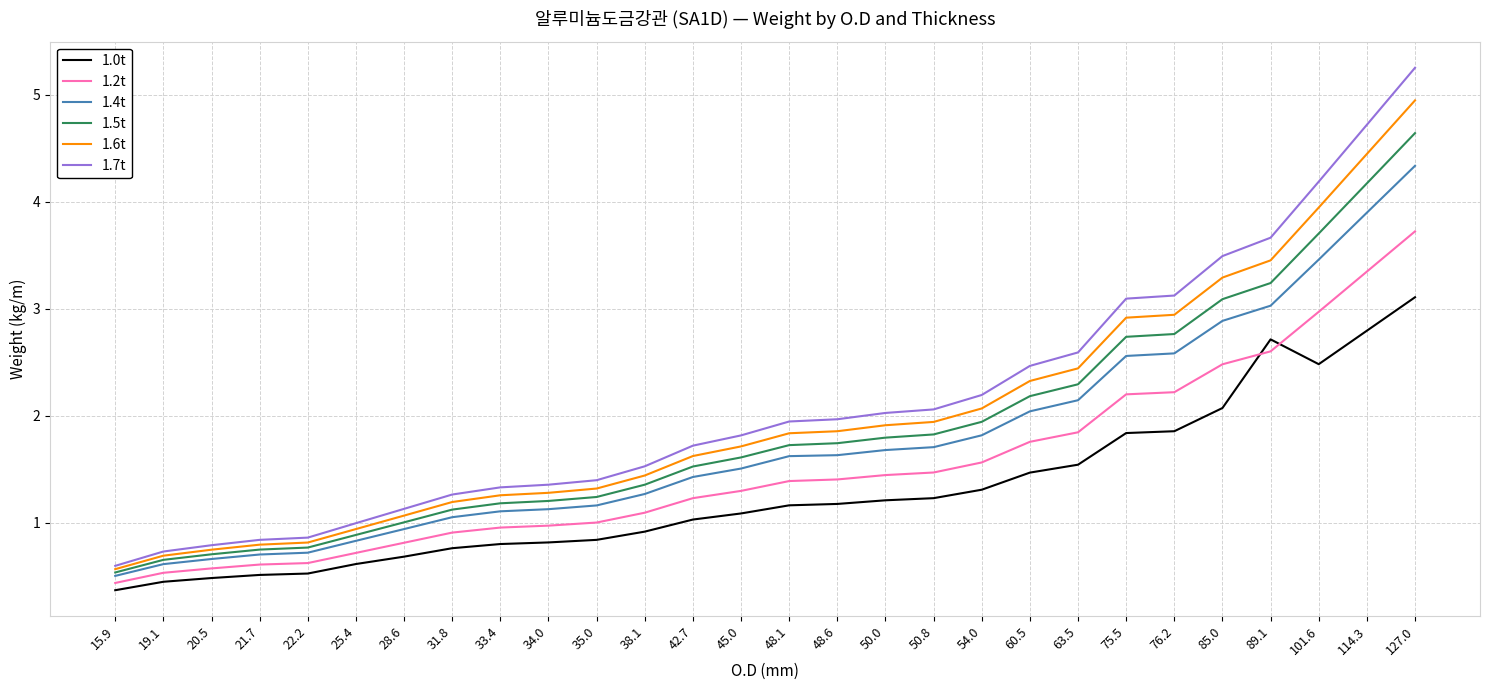

True or false: 1.4t and 1.0t cross at least once.

False